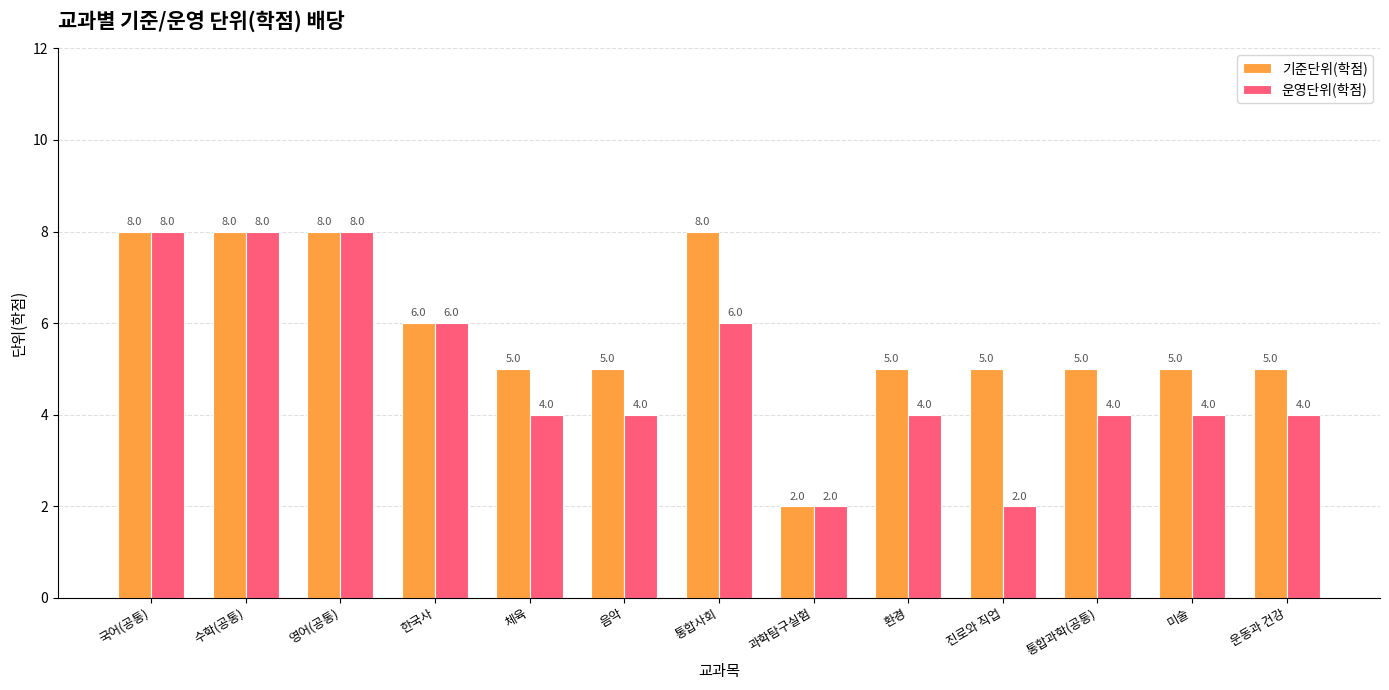

The 기준단위(학점) series shows 5 at 운동과 건강. True or false?

True